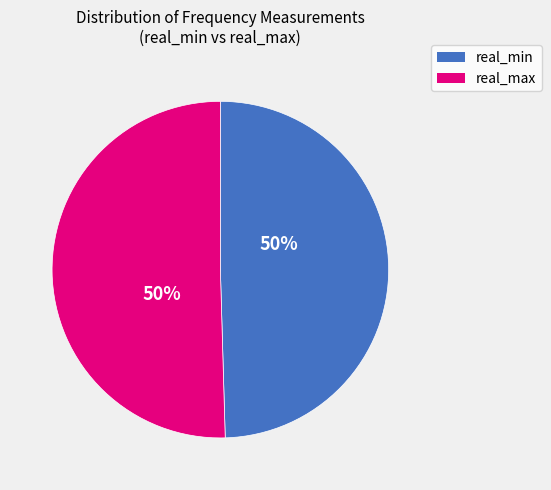

What is the ratio of the value at real_max to the value at real_min?

1.0